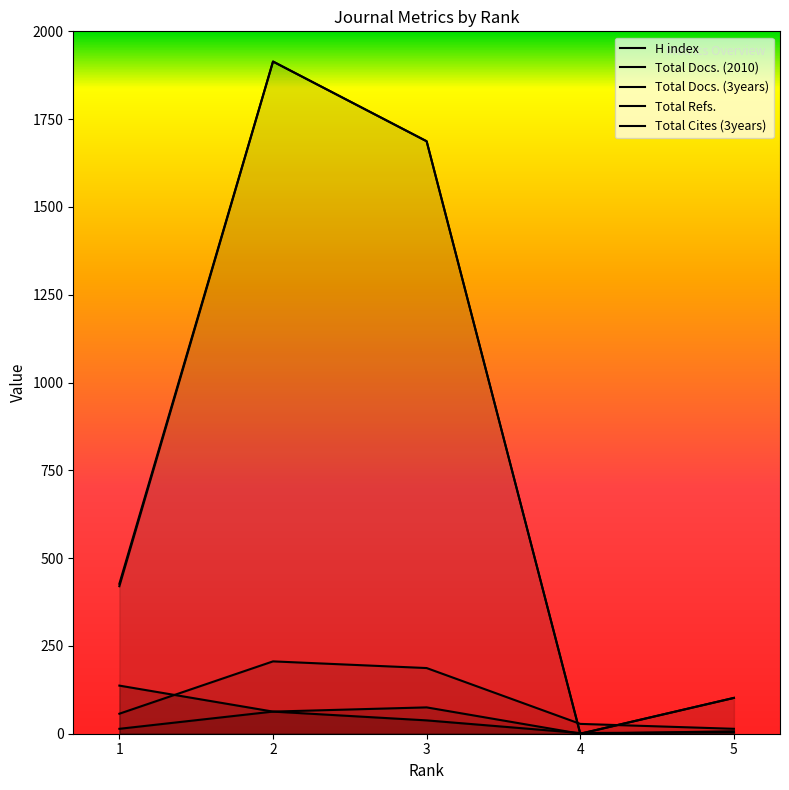

What is the approximate value of H index at 5?

4